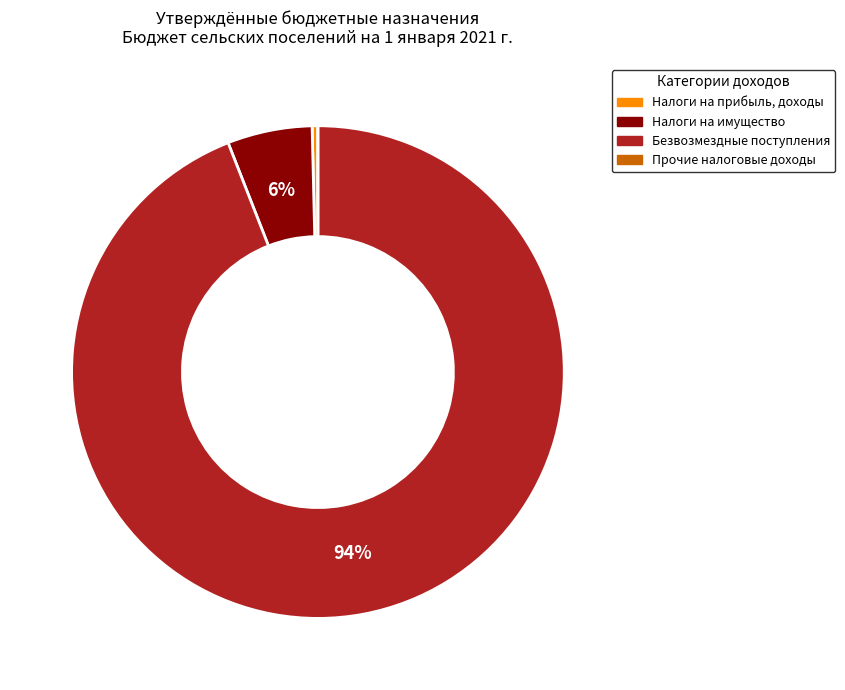

Is Безвозмездные поступления the majority of the pie?

Yes